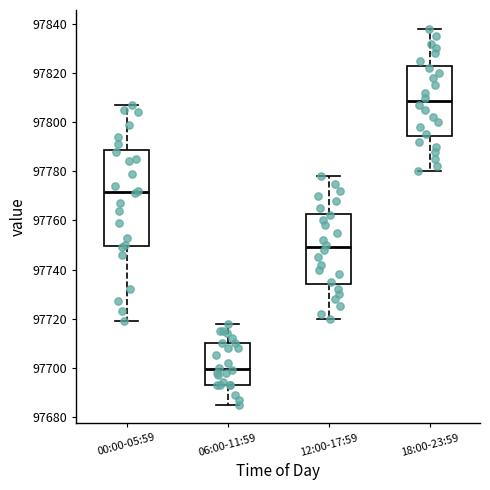

Reading left to right, transcribe this box plot: for each box, give where its median line is, the range the box spans, and where its two whiskers end, as read against the y-axis. The values are not printed on the chart, so give them approximately, as read against the axis.

00:00-05:59: median 97772, box 97750 to 97788, whiskers 97720 to 97808
06:00-11:59: median 97700, box 97694 to 97710, whiskers 97686 to 97718
12:00-17:59: median 97750, box 97734 to 97762, whiskers 97720 to 97778
18:00-23:59: median 97808, box 97794 to 97822, whiskers 97780 to 97838